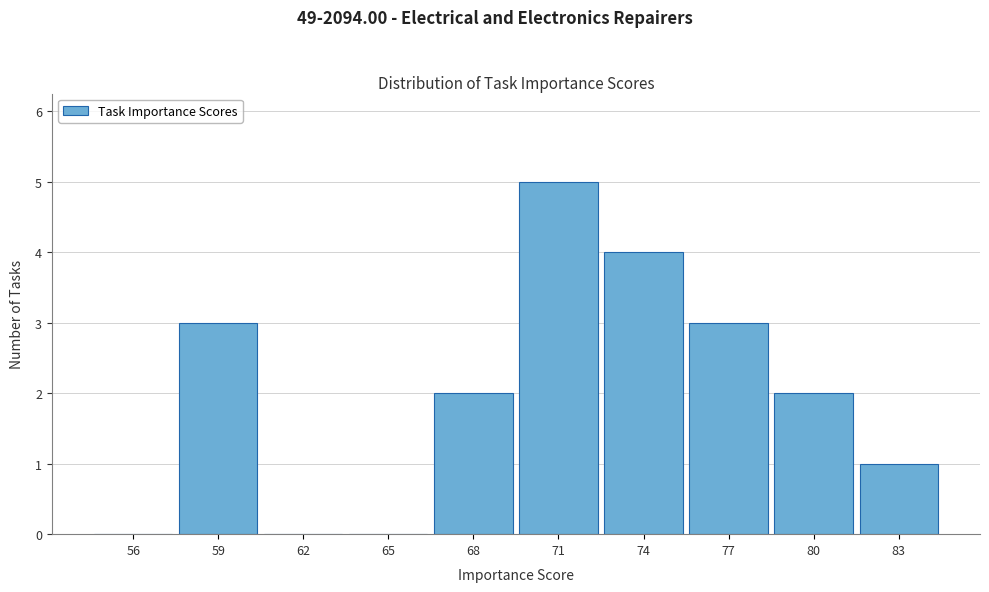

Reading left to right, what are all the values shown in this chart?

56=0	59=3	62=0	65=0	68=2	71=5	74=4	77=3	80=2	83=1